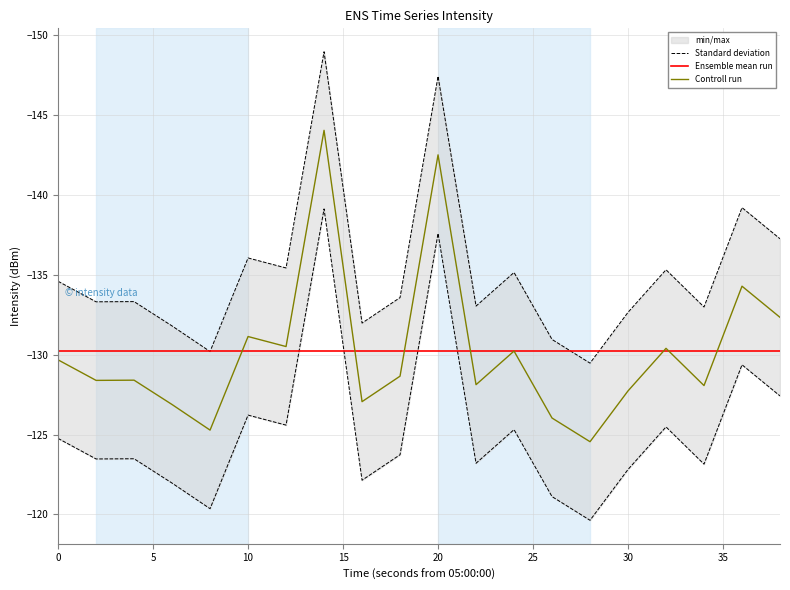

What is the difference between the maximum and minimum values in the Controll run series?

19.5